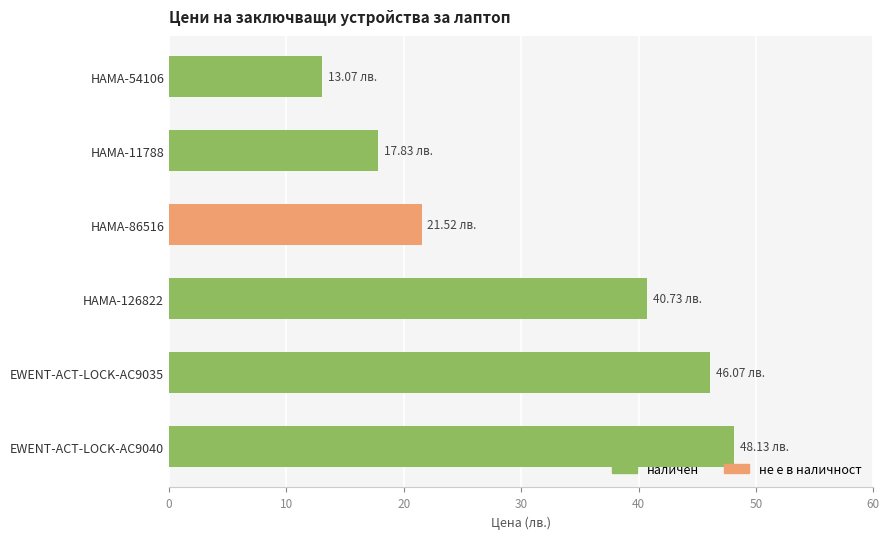

Rank the categories by value from lowest to highest.

HAMA-54106, HAMA-11788, HAMA-86516, HAMA-126822, EWENT-ACT-LOCK-AC9035, EWENT-ACT-LOCK-AC9040